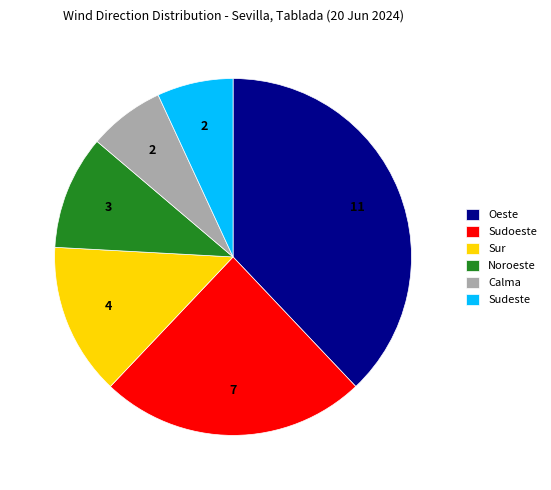

What is the largest slice in the pie chart?

Oeste